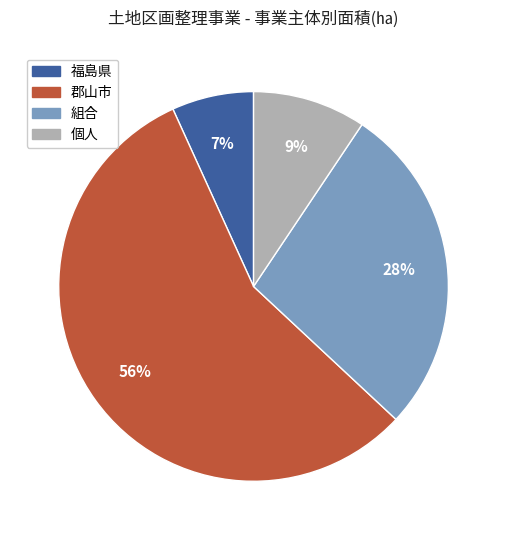

To the nearest percent, what is the difference between the largest and smallest slice percentages?

49%